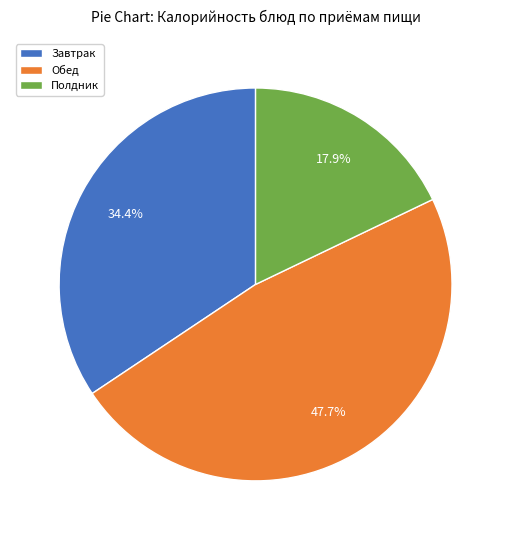

Does Обед represent more than half of the total?

No